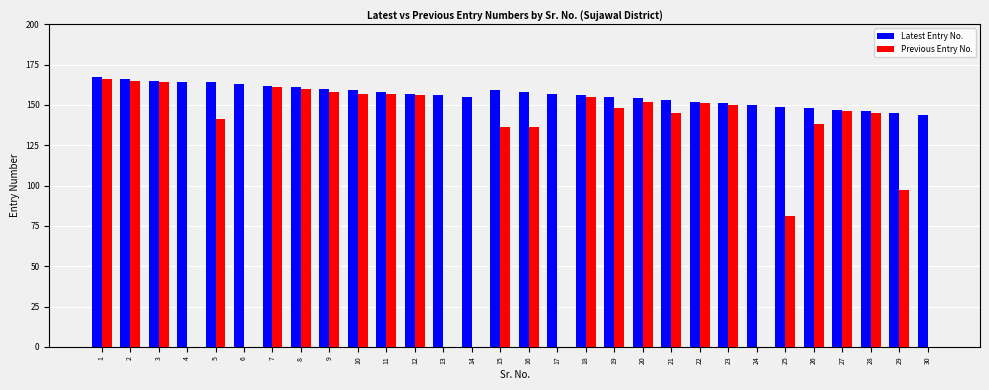

What are all the series names shown in the legend?

Latest Entry No., Previous Entry No.